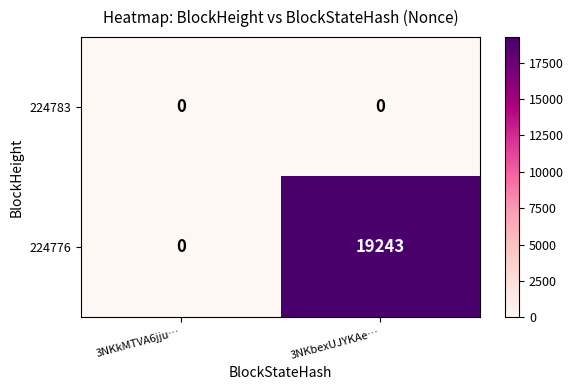

Reading left to right, extract all data points from this chart.

224783: 3NKkMTVA6jju…=0	3NKbexUJYKAe…=0
224776: 3NKkMTVA6jju…=0	3NKbexUJYKAe…=19243